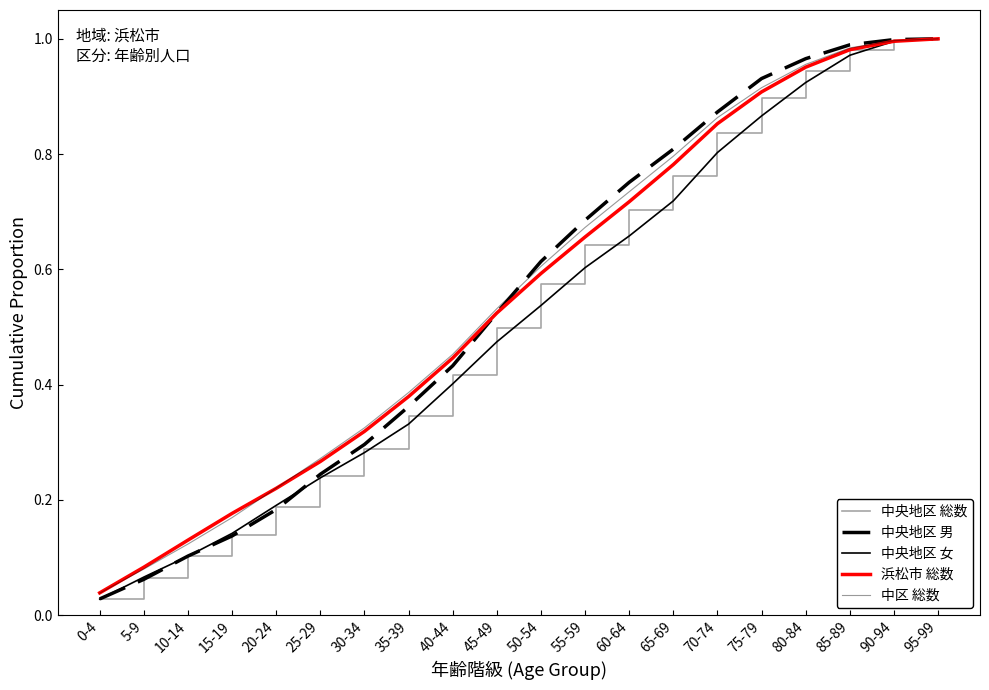

What is the label of the 1st point from the left?

0-4